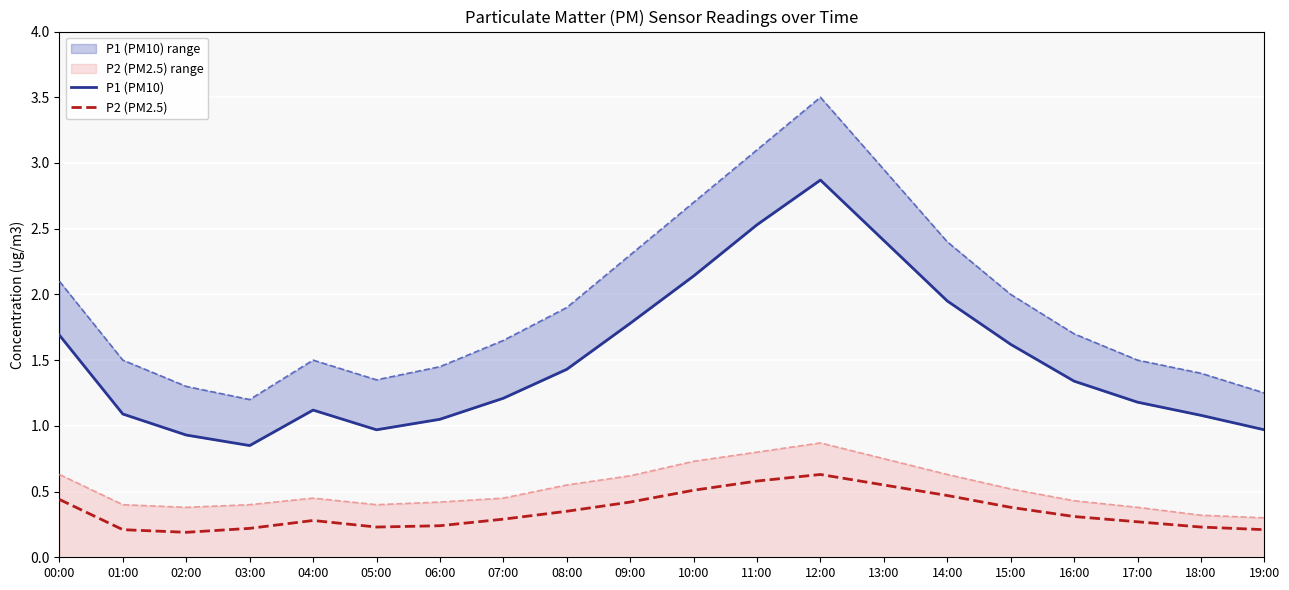

What is the difference between the maximum and minimum values in the P2 (PM2.5) series?

0.4